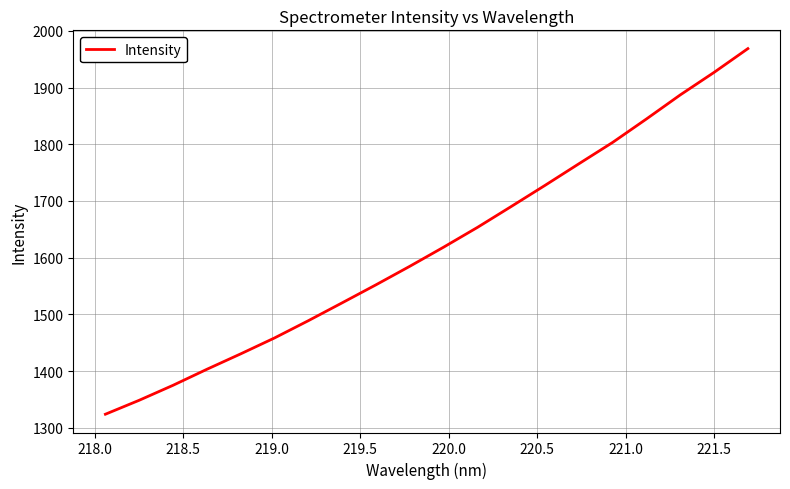

Reading left to right, transcribe all the data shown in this chart.

1324.0	1348.6	1375.0	1403.3	1430.5	1458.5	1489.0	1520.5	1552.3	1584.9	1618.6	1653.5	1690.3	1727.6	1765.6	1803.4	1844.7	1887.1	1926.8	1968.7